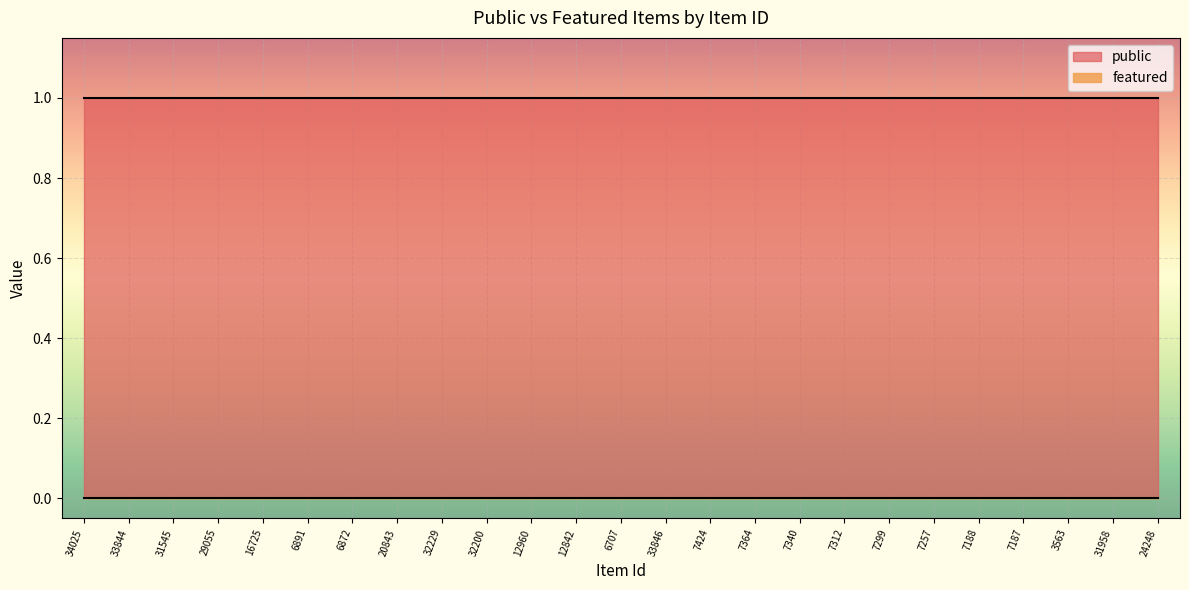

Which series has the widest spread of values?

public